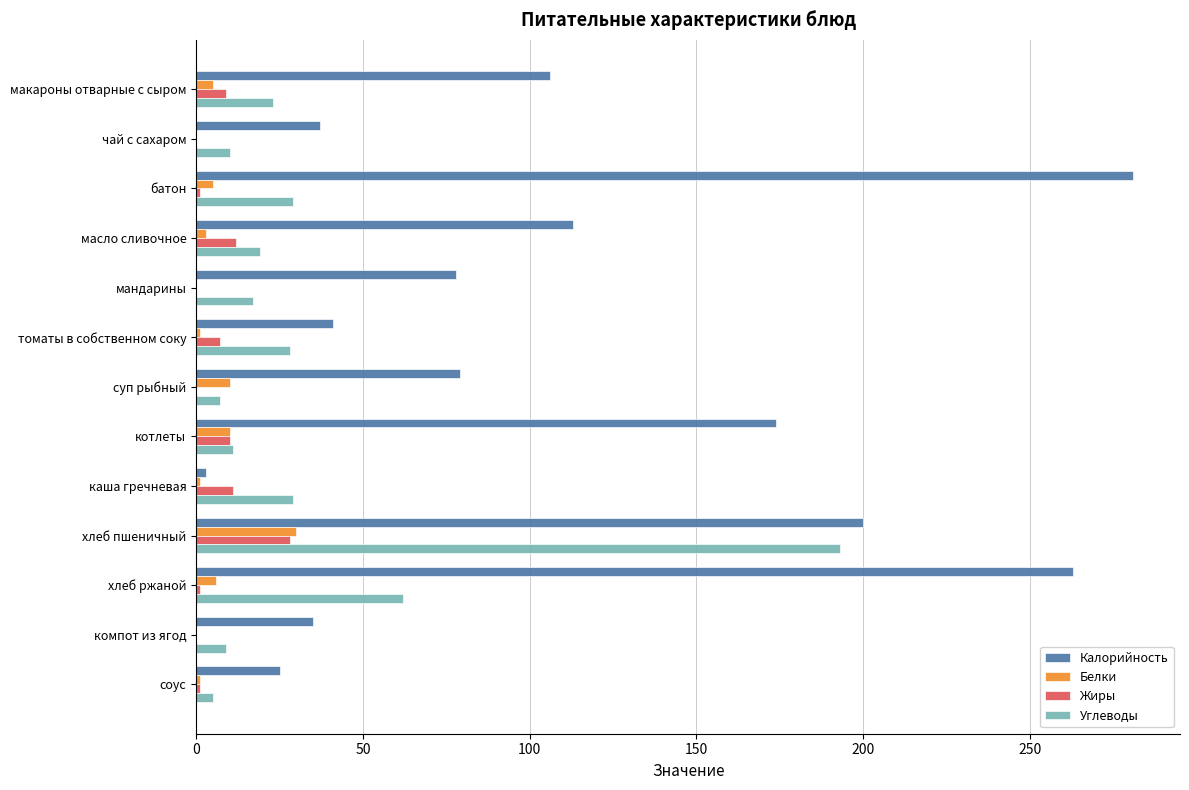

At which label is Углеводы closest to 99?

хлеб ржаной